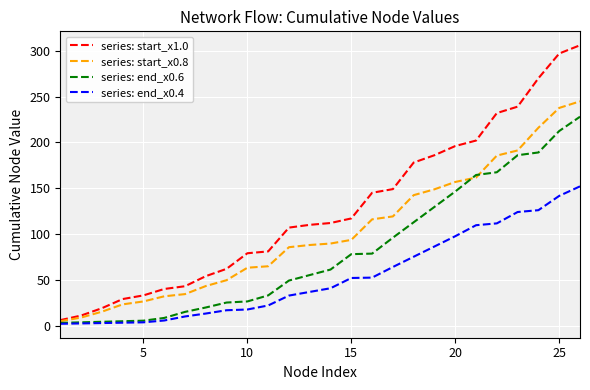

Which series has the largest total across all categories?

series: start_x1.0